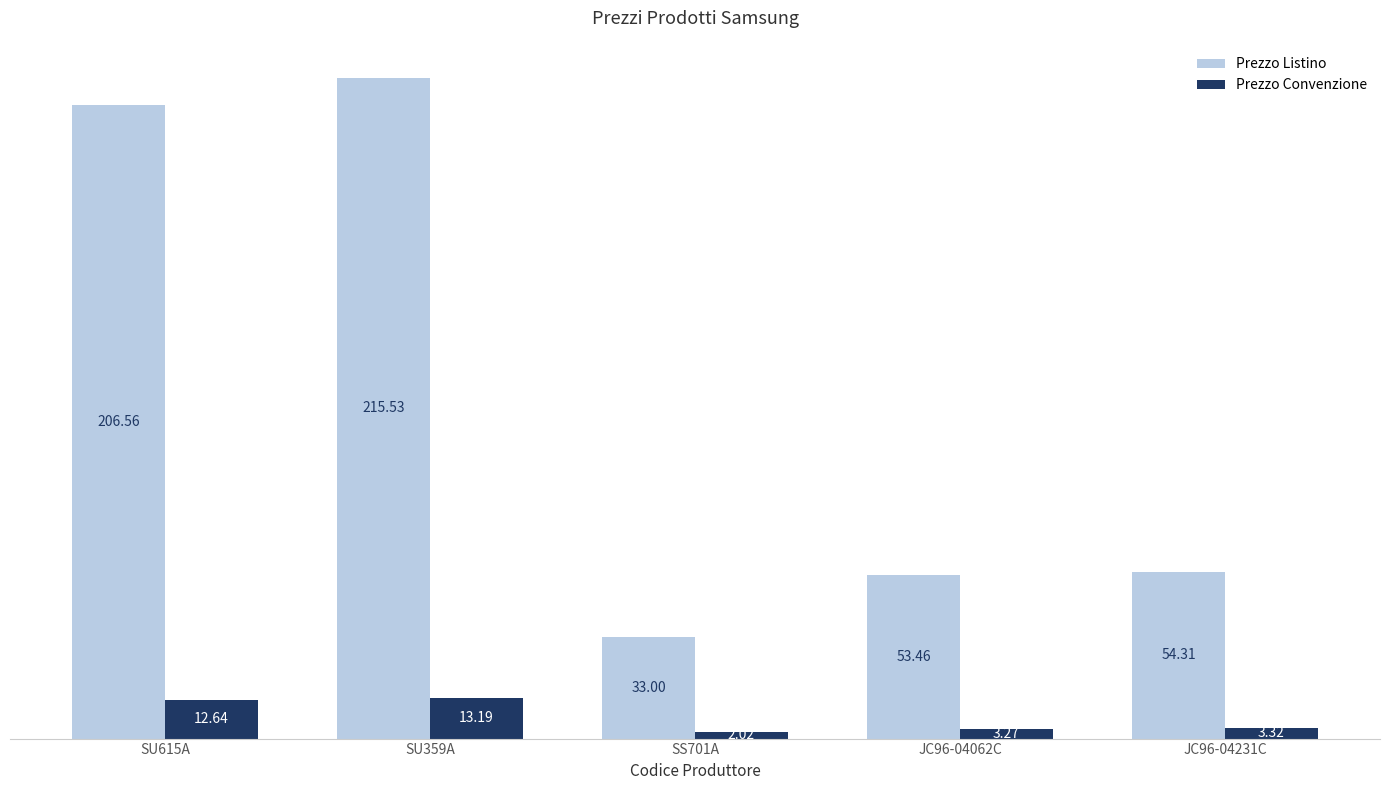

The value of Prezzo Listino at SS701A is 33.0. True or false?

True